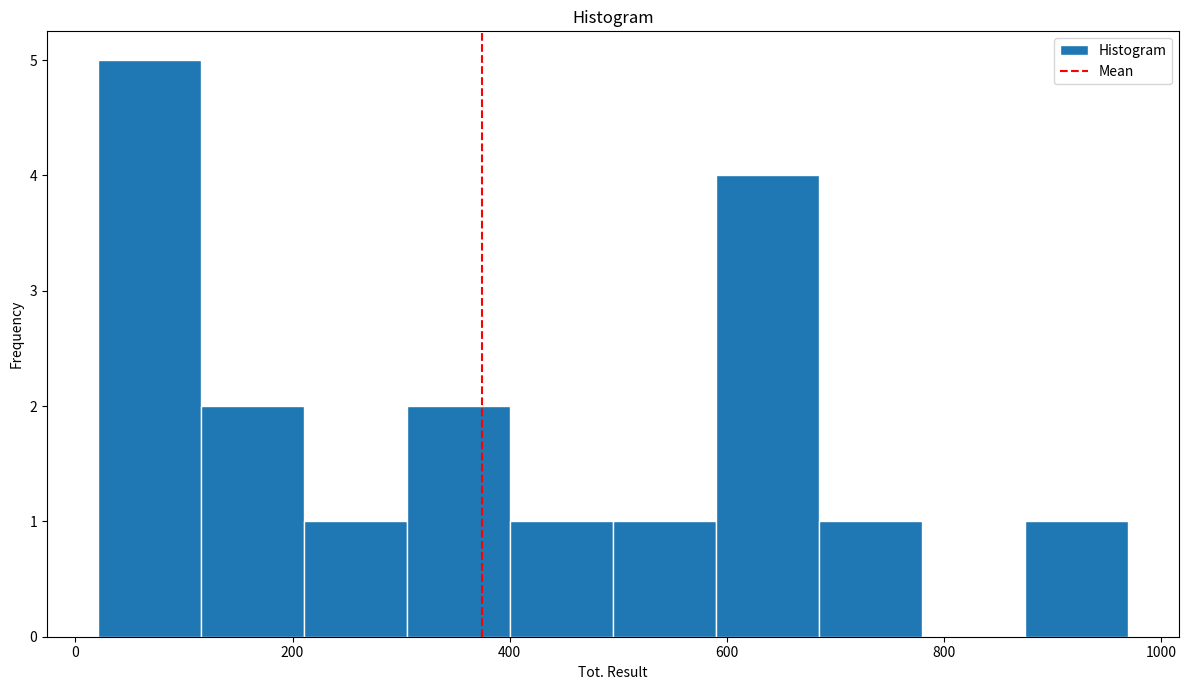

Reading left to right, list every bar in this chart as the range it spans on the x-axis followed by its height. Neither the bar edges nor the heights are printed on the chart, so give them approximately, as read against the axes.

20 to 120: 5
120 to 220: 2
220 to 300: 1
300 to 400: 2
400 to 500: 1
500 to 580: 1
580 to 680: 4
680 to 780: 1
780 to 880: 0
880 to 960: 1